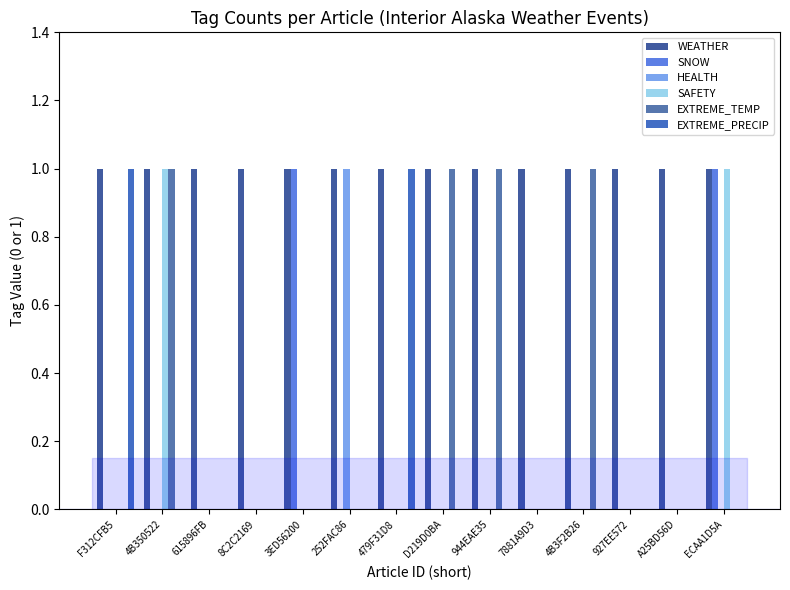

What are all the series names shown in the legend?

WEATHER, SNOW, HEALTH, SAFETY, EXTREME_TEMP, EXTREME_PRECIP